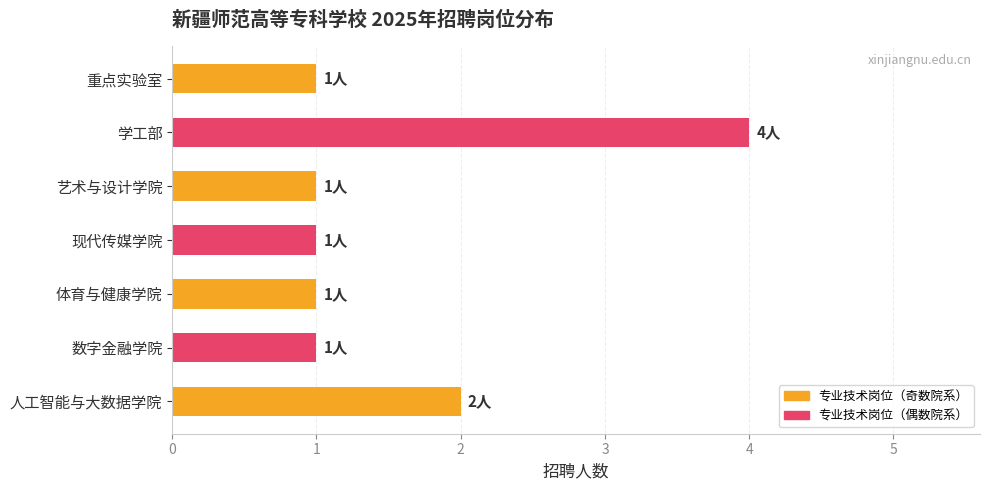

Does the chart contain stacked bars?

No